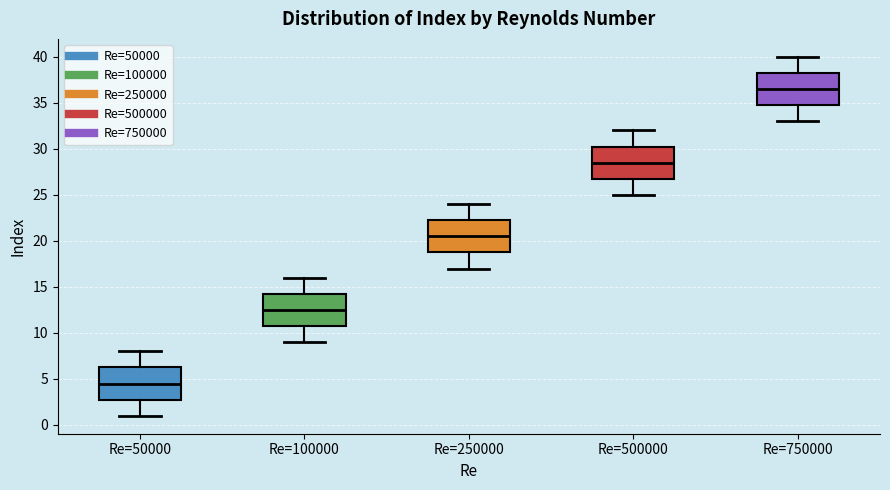

Reading left to right, read every box against the y-axis: the position of its median line, the range the box covers, and the ends of its whiskers. The values are not printed on the chart, so give them approximately, as read against the axis.

Re=50000: median 4.5, box 3.0 to 6.5, whiskers 1.0 to 8.0
Re=100000: median 12.5, box 11.0 to 14.5, whiskers 9.0 to 16.0
Re=250000: median 20.5, box 19.0 to 22.5, whiskers 17.0 to 24.0
Re=500000: median 28.5, box 27.0 to 30.5, whiskers 25.0 to 32.0
Re=750000: median 36.5, box 35.0 to 38.5, whiskers 33.0 to 40.0